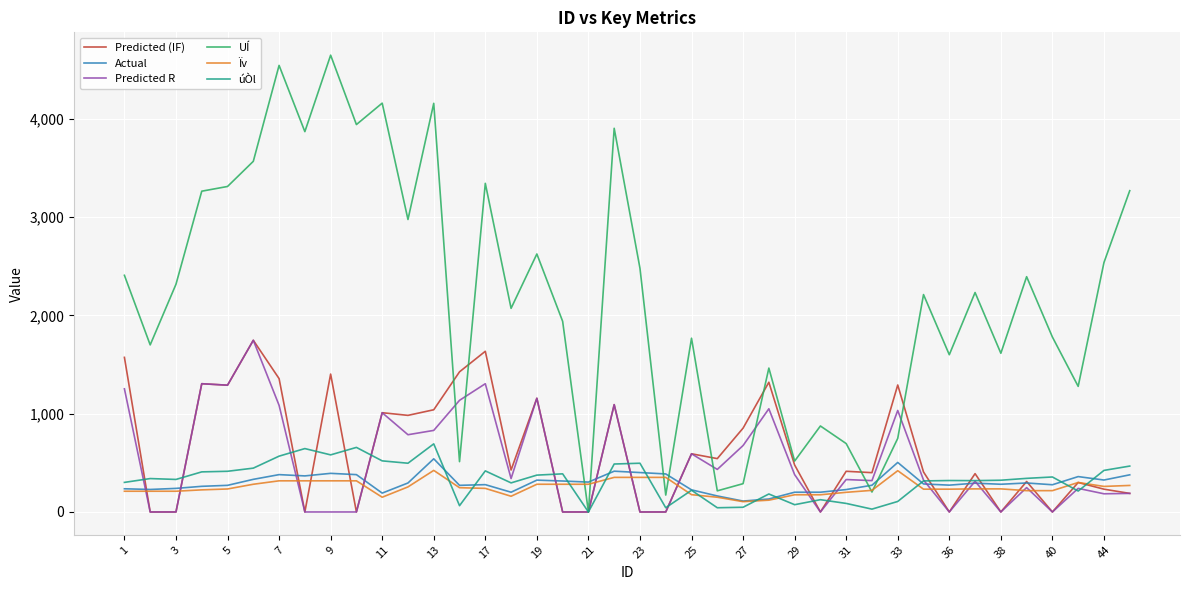

Which series has the largest range (max minus min)?

UÍ